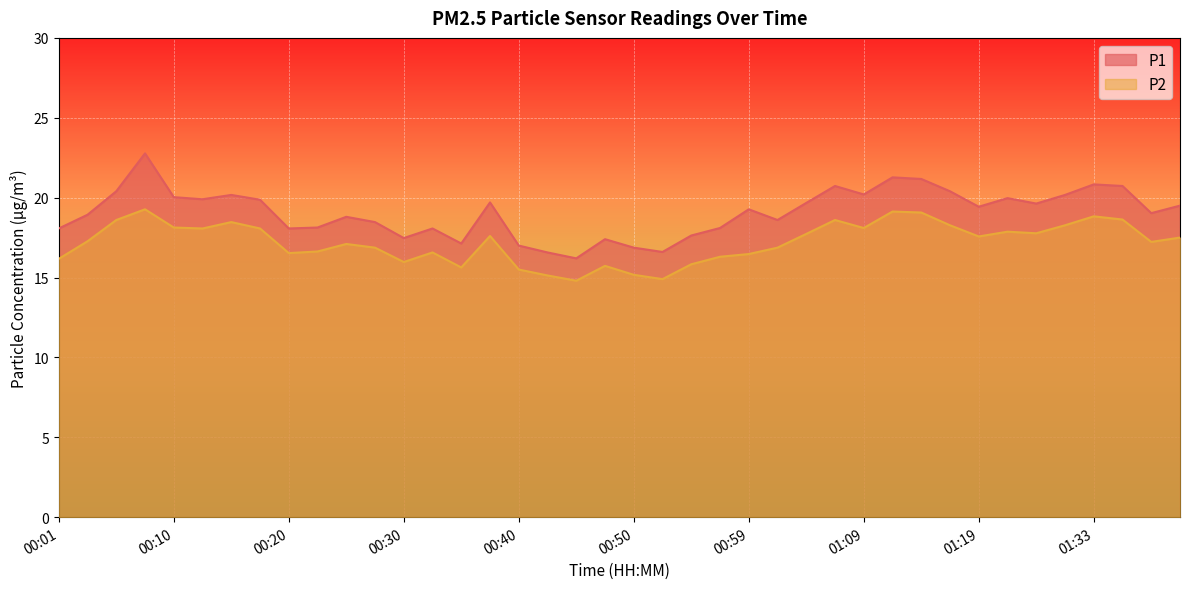

Which series has the largest range (max minus min)?

P1